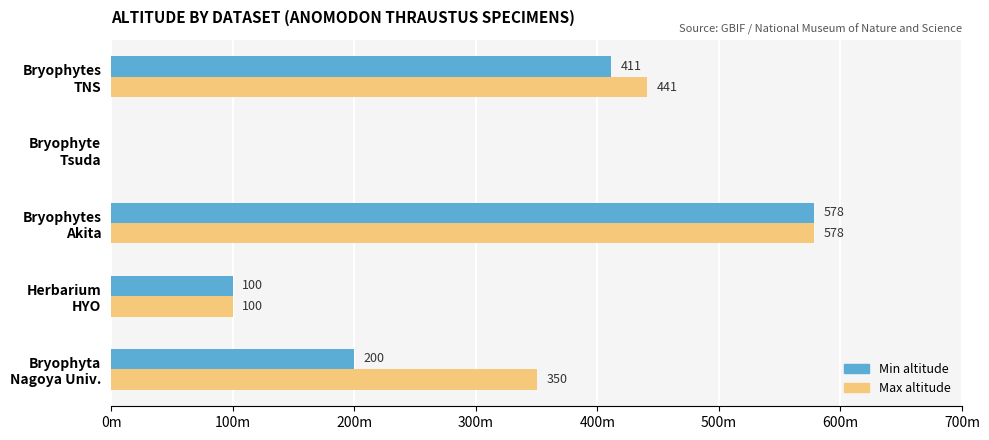

What are all the series names shown in the legend?

Min altitude, Max altitude